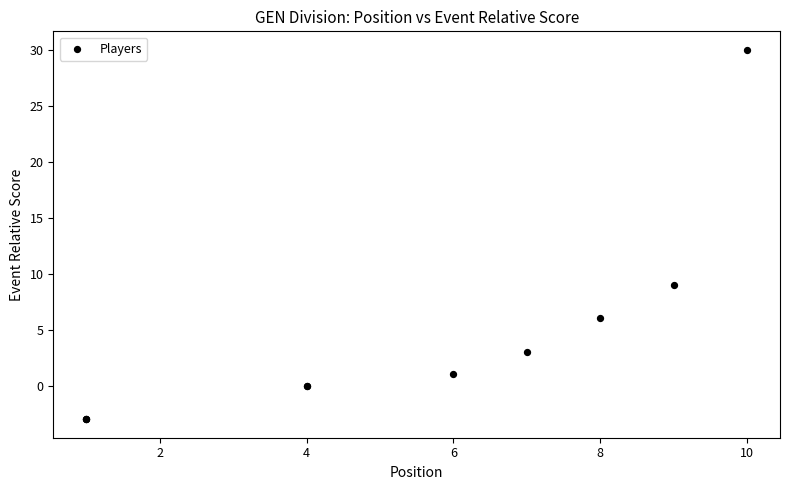

What Y value in the scatter plot is closest to 13?

9